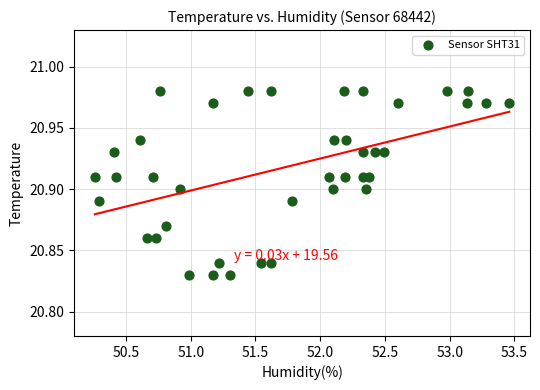

What is the range of X values (max minus min)?

3.2